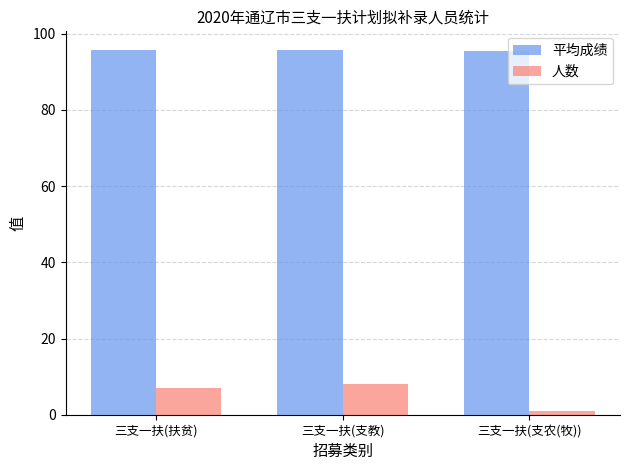

True or false: 平均成绩 has a value of 145.7 at 三支一扶(支农(牧)).

False